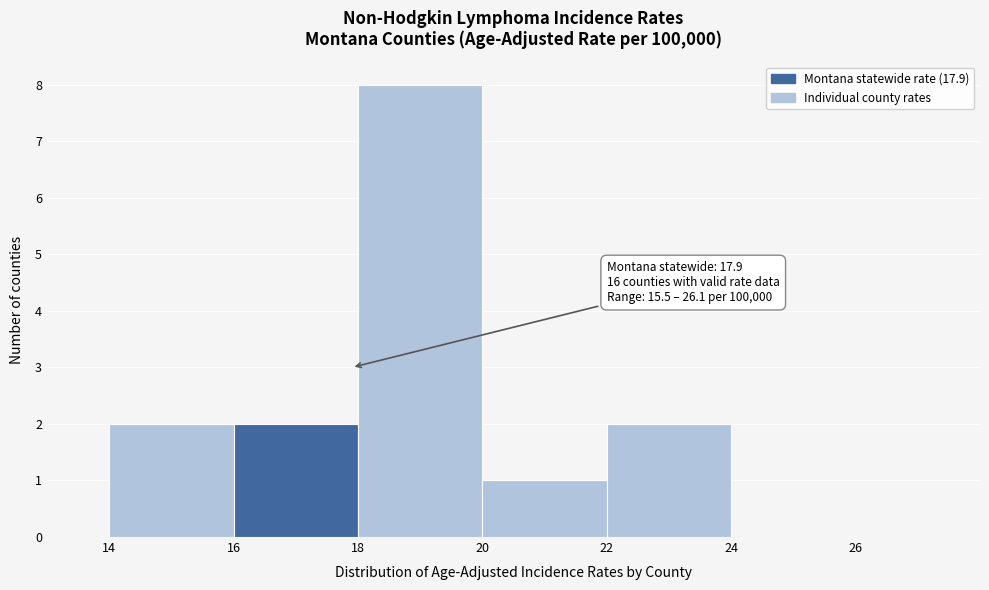

Over which range of the x-axis is the bar tallest?

18 to 20